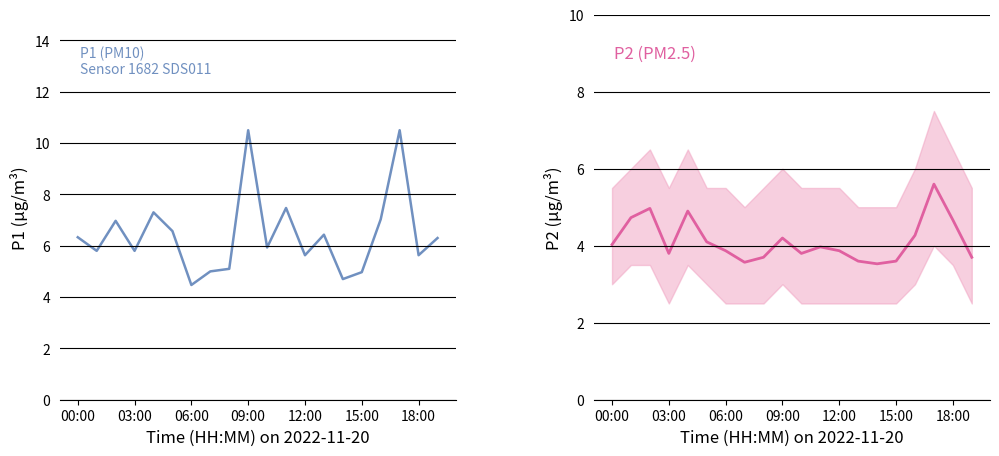

True or false: P2 and P1 intersect in this chart.

False